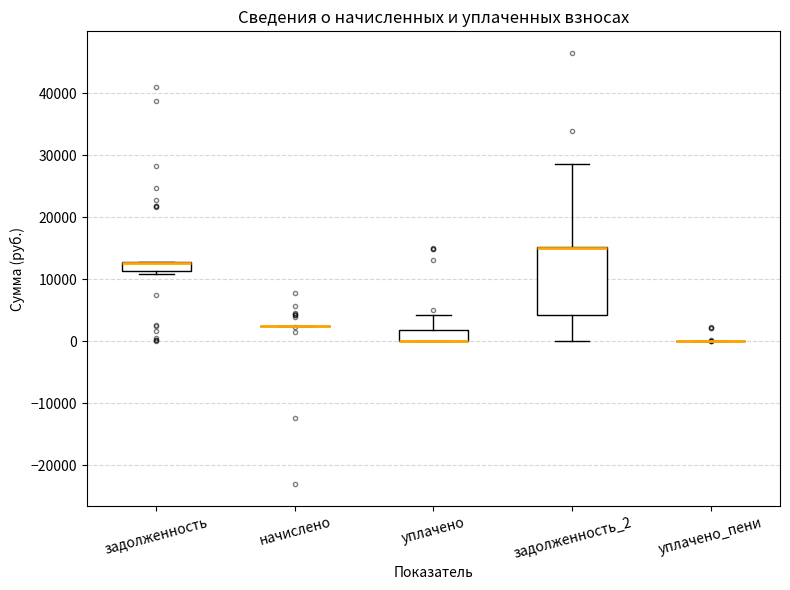

Reading left to right, transcribe this box plot: for each box, give where its median line is, the range the box spans, and where its two whiskers end, as read against the y-axis. The values are not printed on the chart, so give them approximately, as read against the axis.

задолженность: median 13000 (drawn on the box's upper edge), box 11000 to 13000, whiskers 11000 (just below the box's lower edge) to 13000
начислено: box collapsed to a line at 3000, whiskers 2000 to 3000
уплачено: median 0 (drawn on the box's lower edge), box 0 to 2000, whiskers 0 to 4000
задолженность_2: median 15000 (drawn on the box's upper edge), box 4000 to 15000, whiskers 0 to 29000
уплачено_пени: box collapsed to a line at 0, whiskers 0 to 0